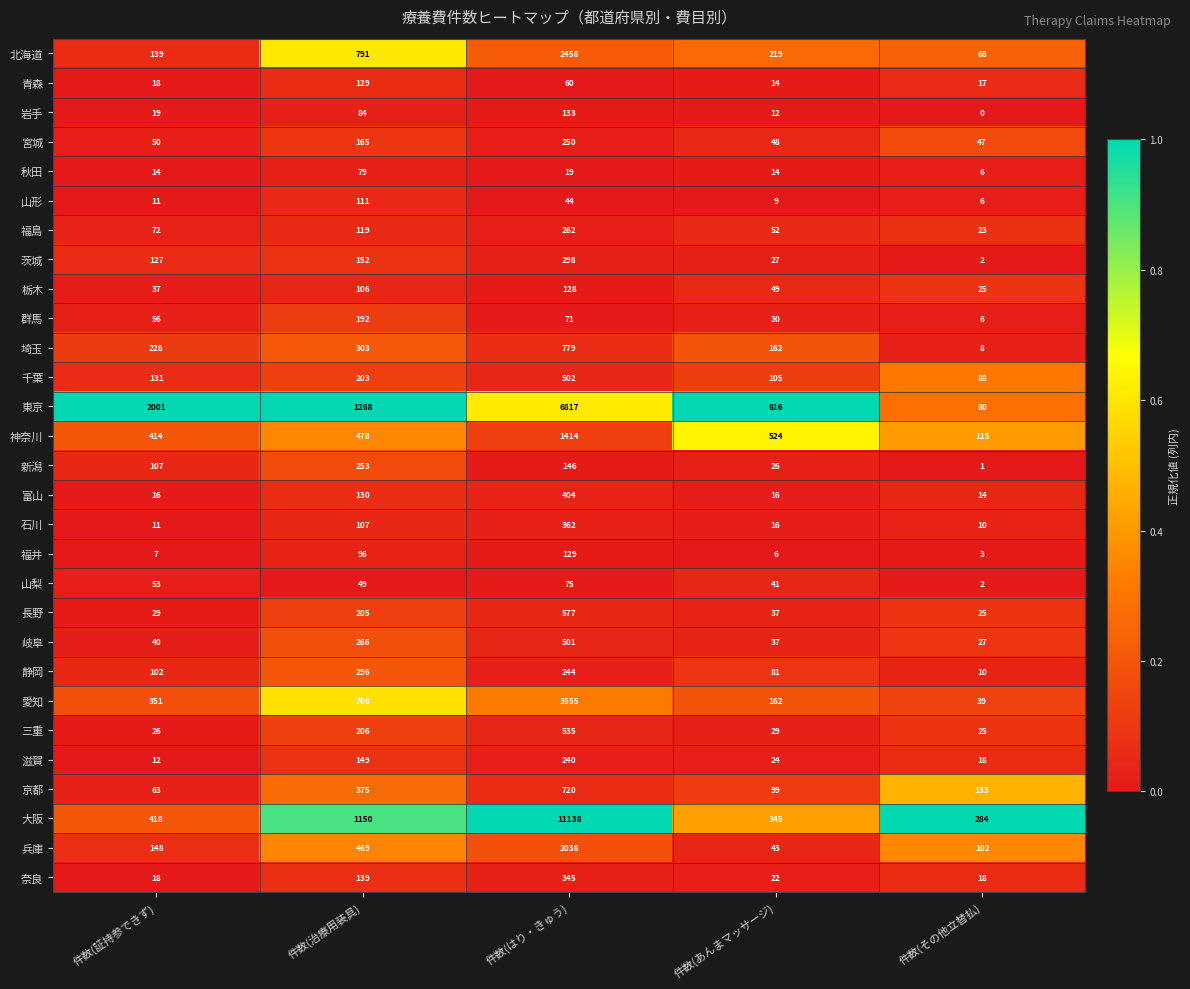

Which series has the largest total across all categories?

大阪